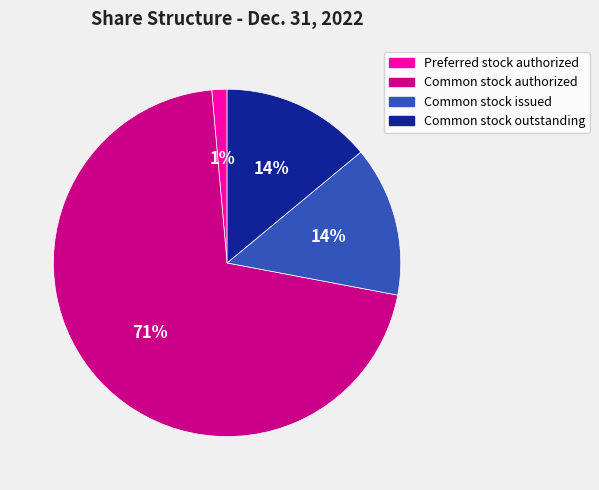

Is there any slice that represents more than half of the pie?

Yes